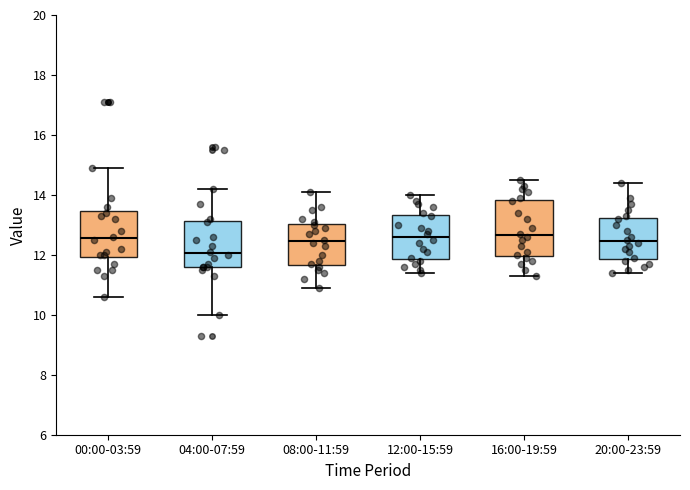

Reading left to right, read every box against the y-axis: the position of its median line, the range the box covers, and the ends of its whiskers. The values are not printed on the chart, so give them approximately, as read against the axis.

00:00-03:59: median 12.6, box 12.0 to 13.4, whiskers 10.6 to 15.0
04:00-07:59: median 12.0, box 11.6 to 13.2, whiskers 10.0 to 14.2
08:00-11:59: median 12.4, box 11.6 to 13.0, whiskers 11.0 to 14.2
12:00-15:59: median 12.6, box 11.8 to 13.4, whiskers 11.4 to 14.0
16:00-19:59: median 12.6, box 12.0 to 13.8, whiskers 11.4 to 14.6
20:00-23:59: median 12.4, box 11.8 to 13.2, whiskers 11.4 to 14.4